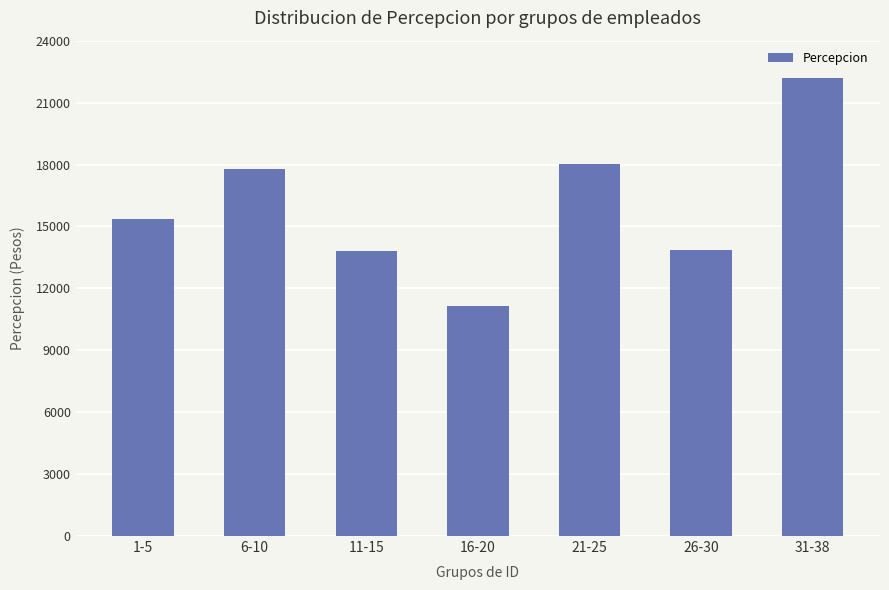

Between 6-10 and 1-5, which is larger?

6-10